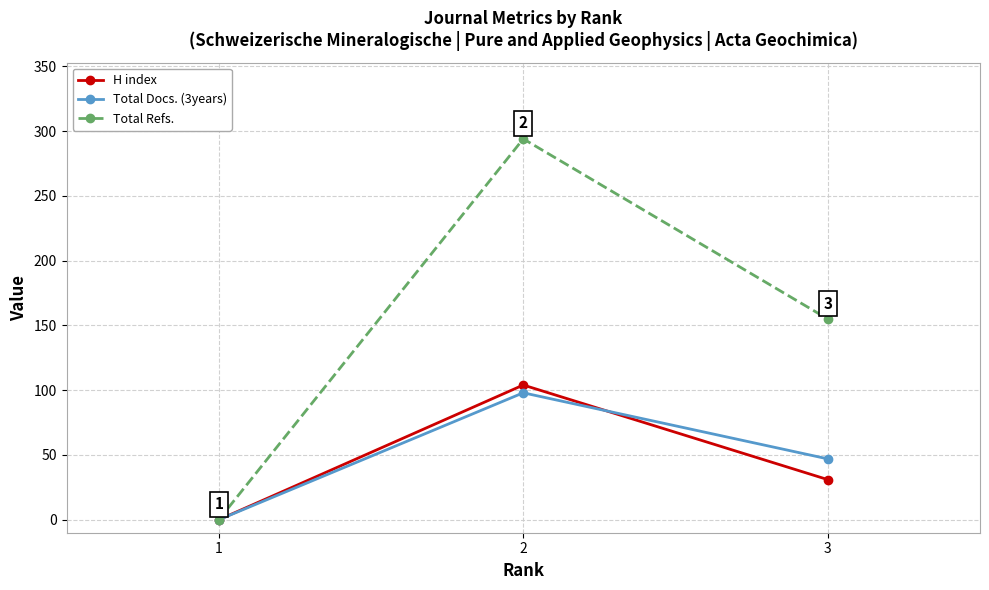

How many H index values are between 0 and 104?

3